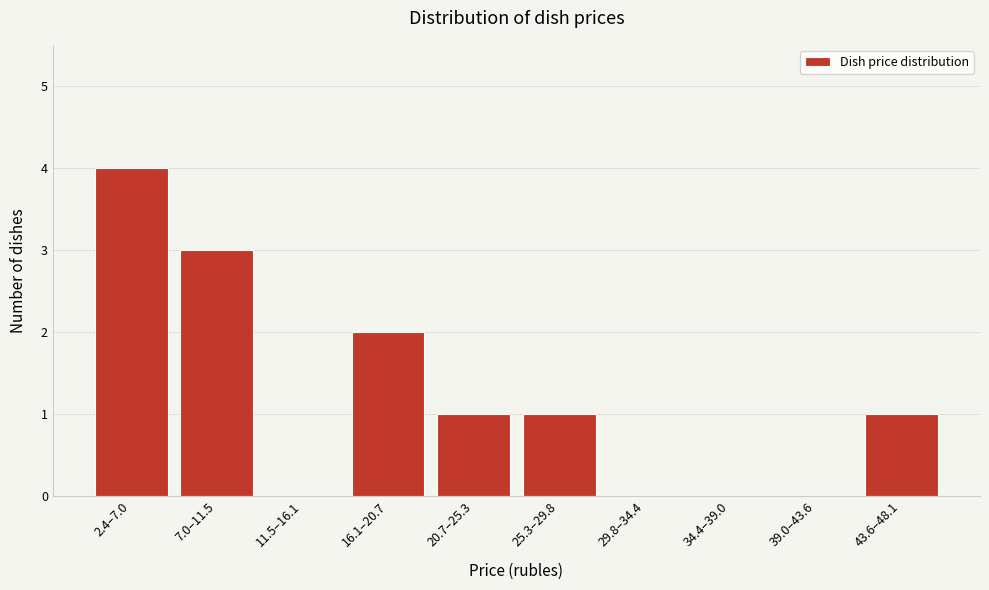

Reading right to left, transcribe all the data shown in this chart.

43.6–48.1=1	39.0–43.6=0	34.4–39.0=0	29.8–34.4=0	25.3–29.8=1	20.7–25.3=1	16.1–20.7=2	11.5–16.1=0	7.0–11.5=3	2.4–7.0=4